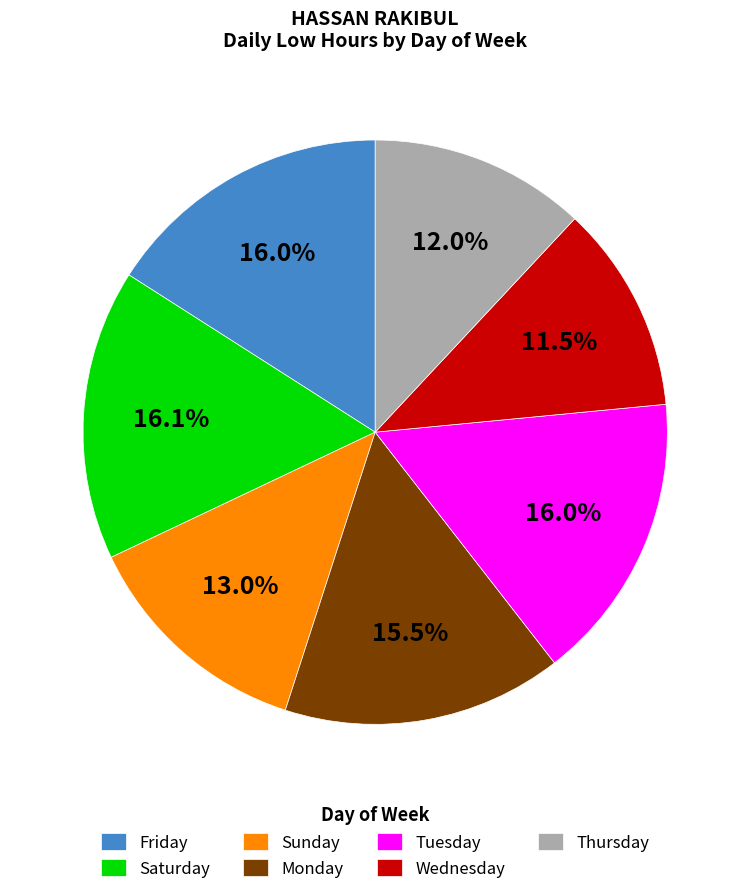

What is the ratio of the value at Sunday to the value at Tuesday?

0.8